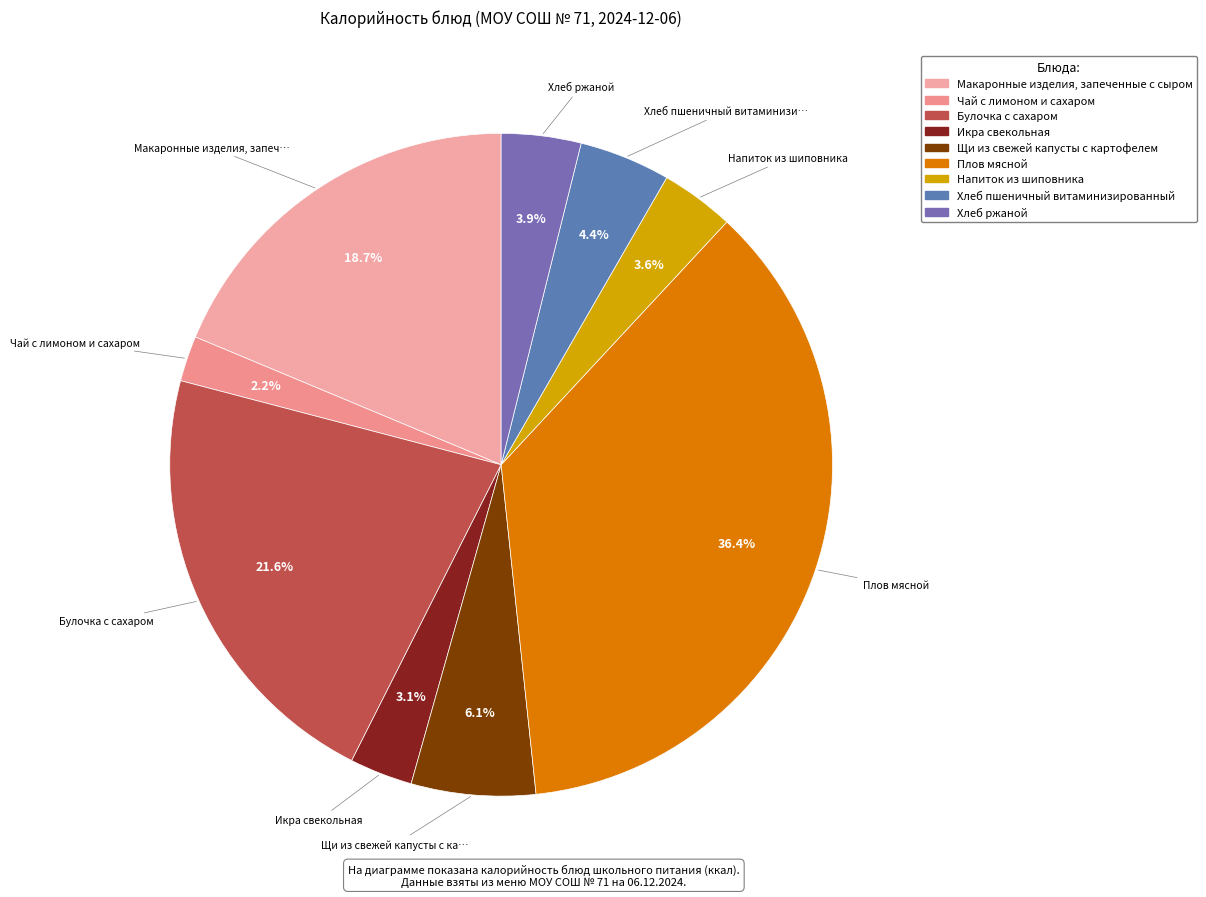

The Щи из свежей капусты с картофелем slice represents 6% of the pie. True or false?

True